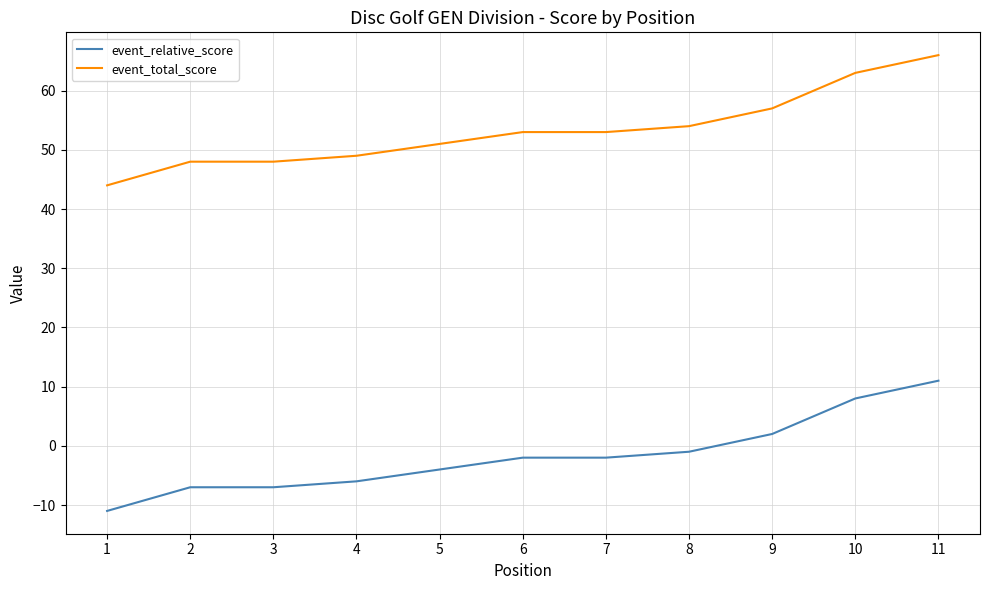

The value of event_relative_score at 1 is -15. True or false?

False